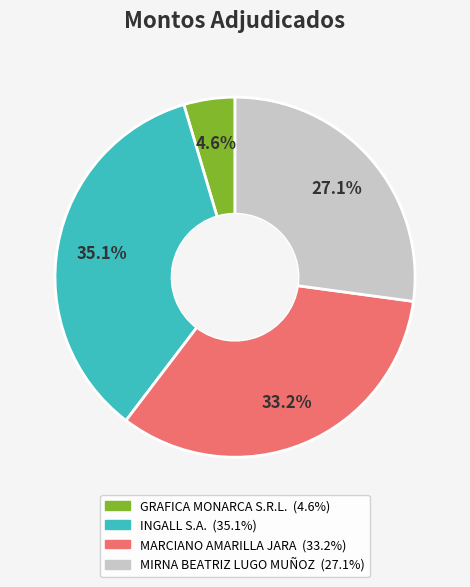

Is there a majority slice in this chart?

No